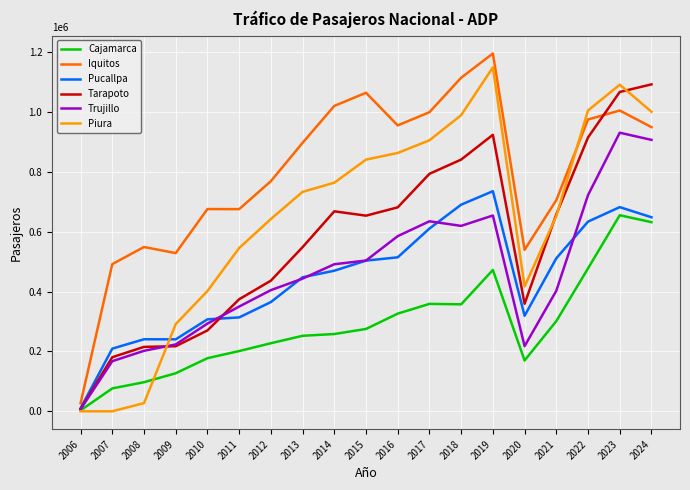

Is the value of Iquitos at 2015 greater than the value of Trujillo at 2023?

Yes